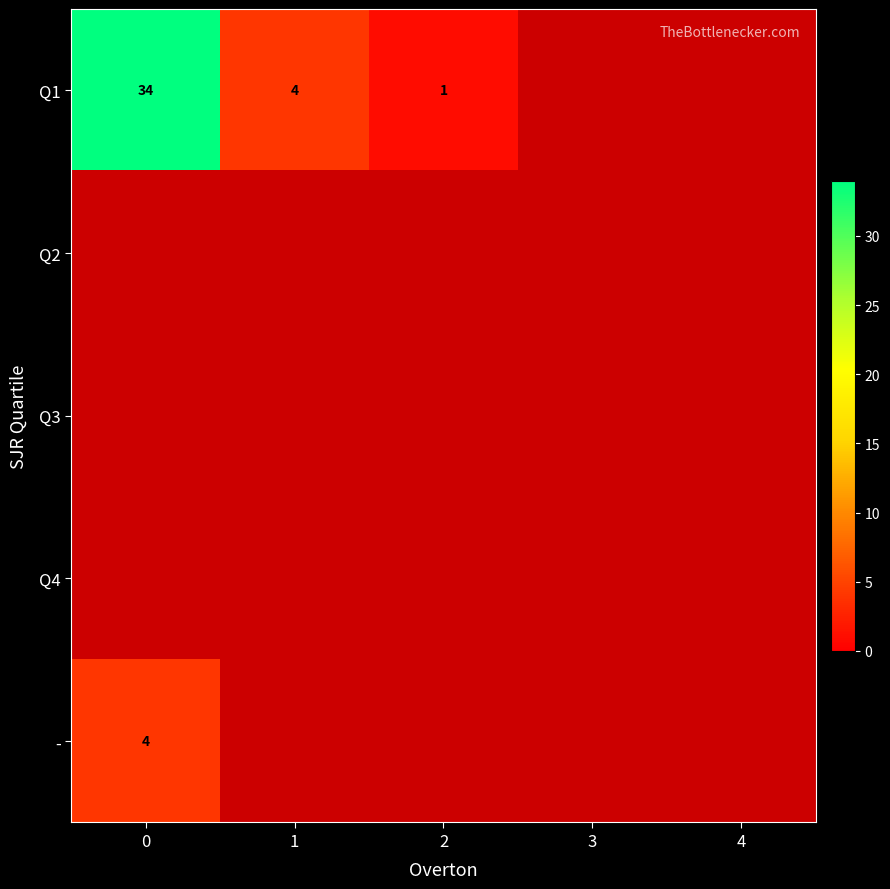

True or false: Q1 has a value of 1.6 at 1.

False